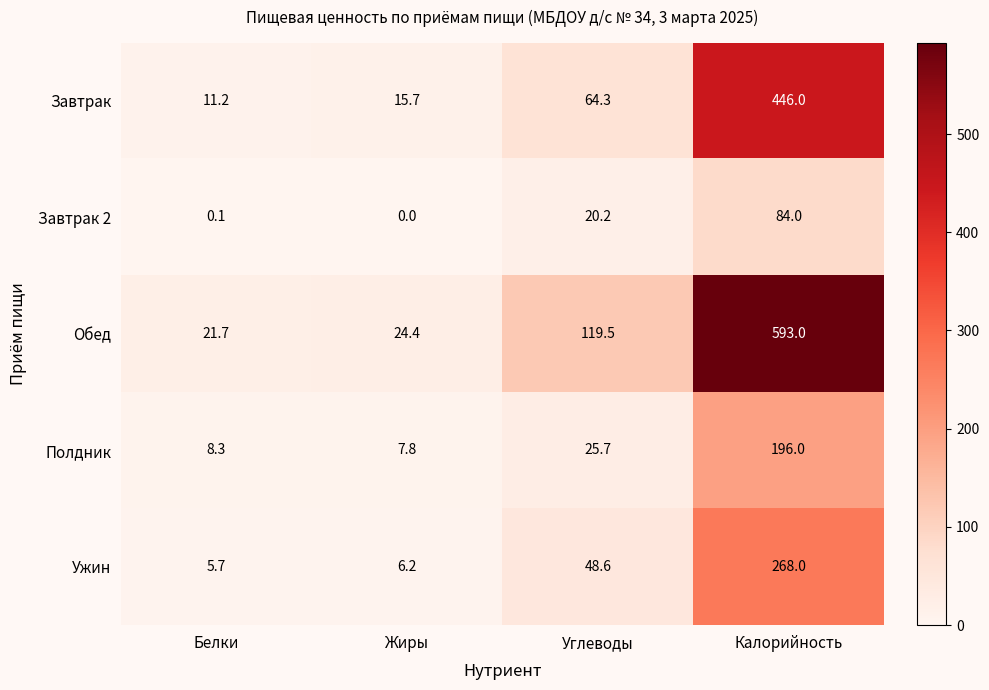

At how many categories does at least one series exceed 122?

1